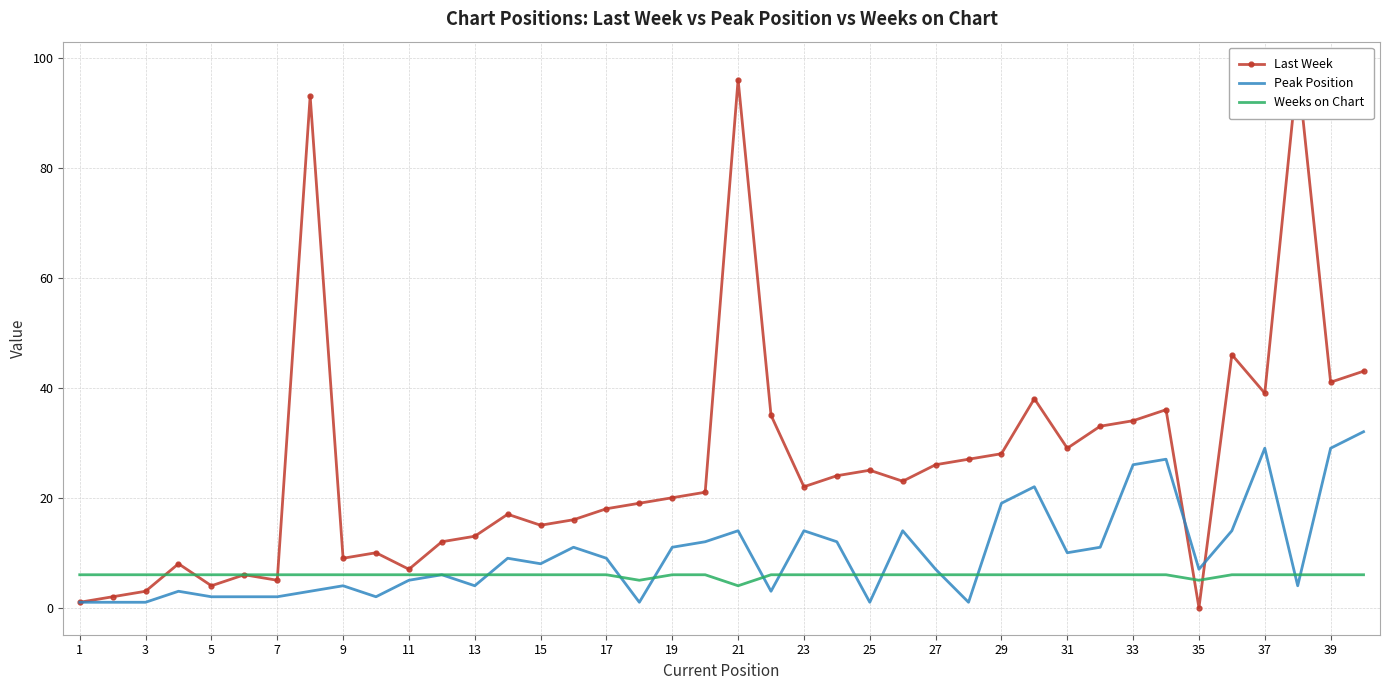

How many times do Last Week and Peak Position cross each other?

2